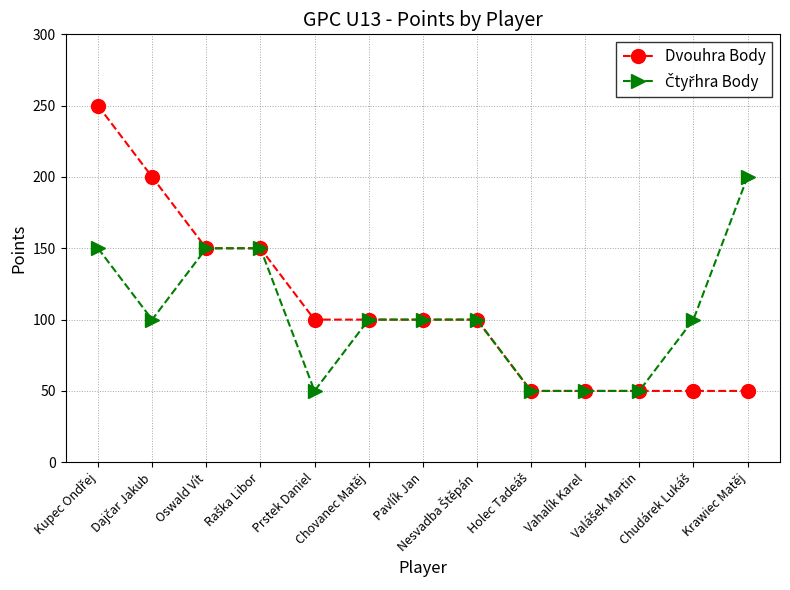

What is the maximum value shown in the chart?

250